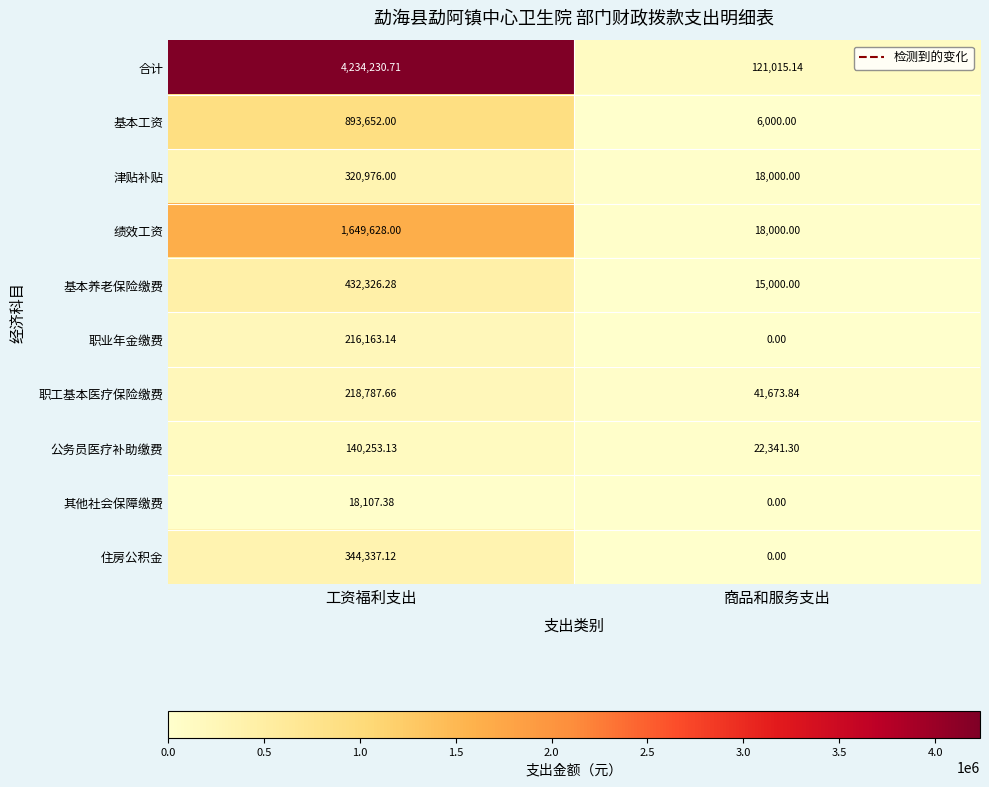

At which label is 公务员医疗补助缴费 closest to 81297?

商品和服务支出